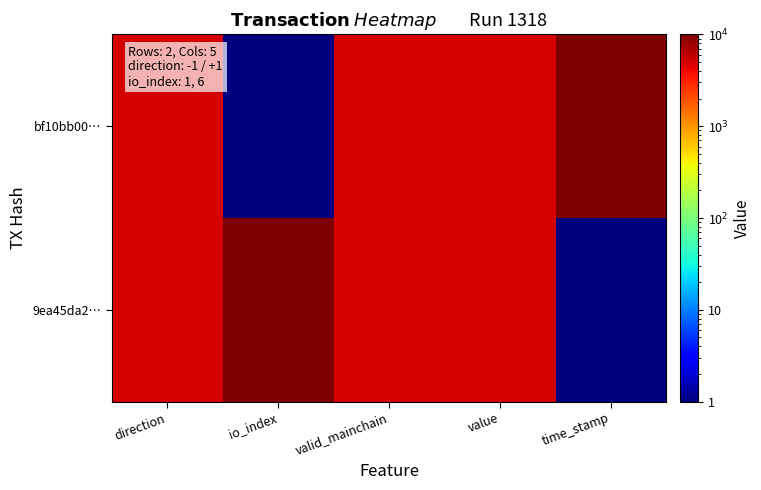

Reading right to left, transcribe all the data shown in this chart.

bf10bb00…: time_stamp=10000	value=5000	valid_mainchain=5000	io_index=1	direction=5000
9ea45da2…: time_stamp=1	value=5000	valid_mainchain=5000	io_index=10000	direction=5000